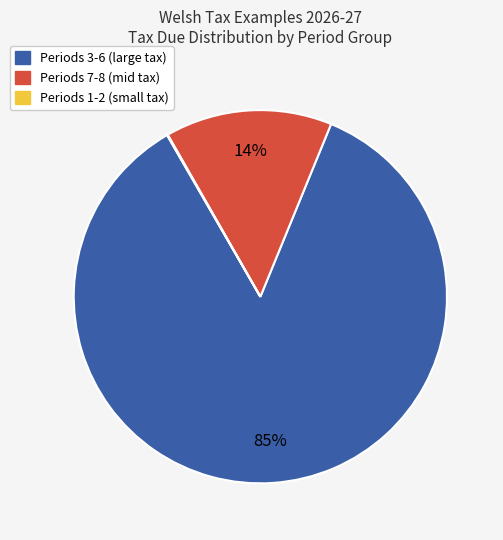

Is there any slice that represents more than half of the pie?

Yes